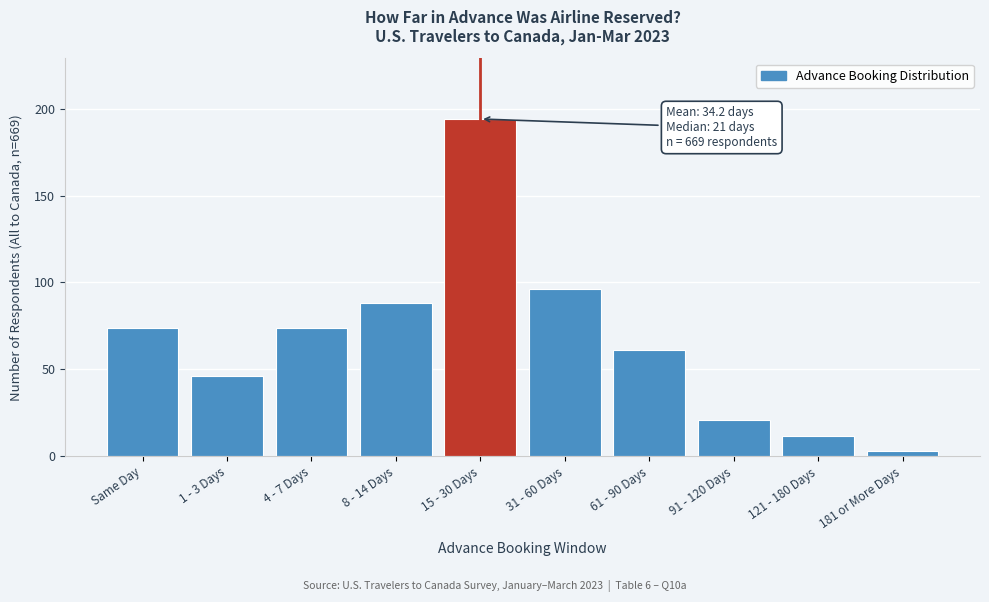

Reading left to right, list all the values displayed in this chart.

74	46	74	88	194	96	61	21	12	3